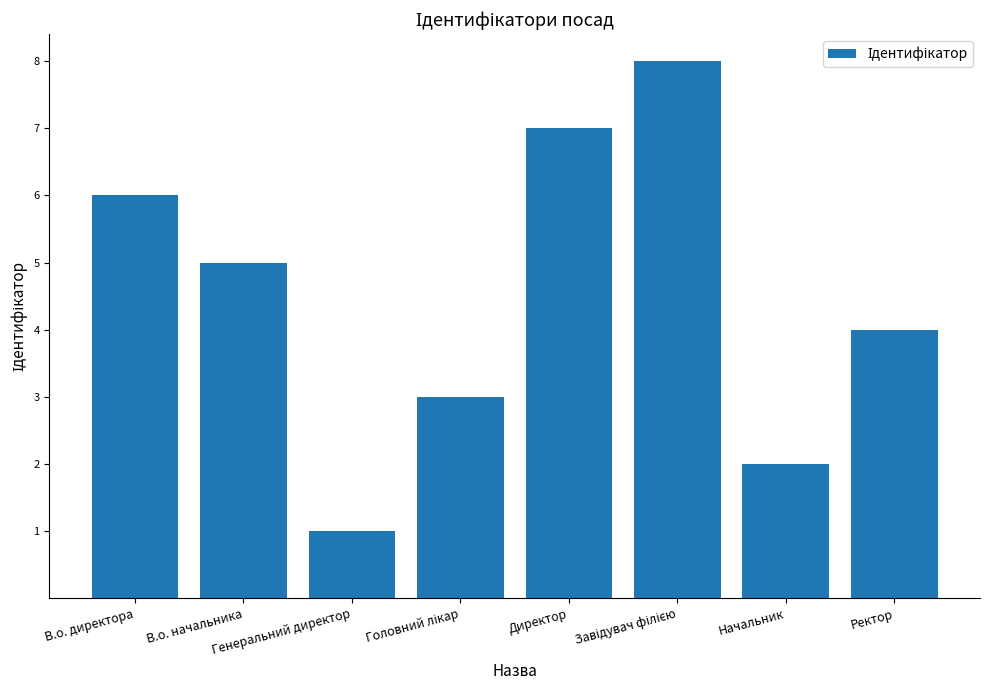

What is the label of the 7th bar from the right?

В.о. начальника